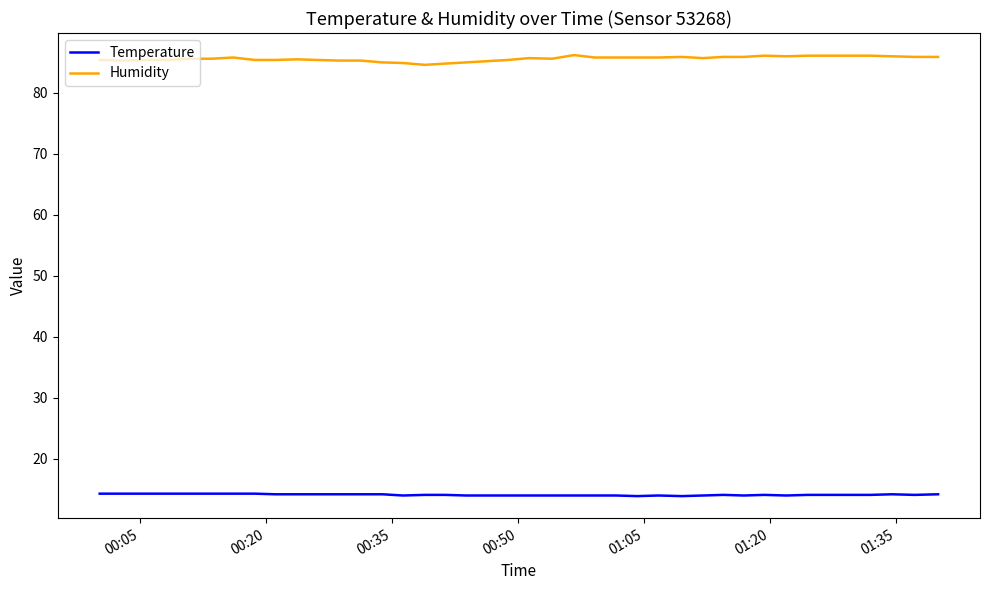

List the series in order of their peak value, lowest first.

Temperature, Humidity